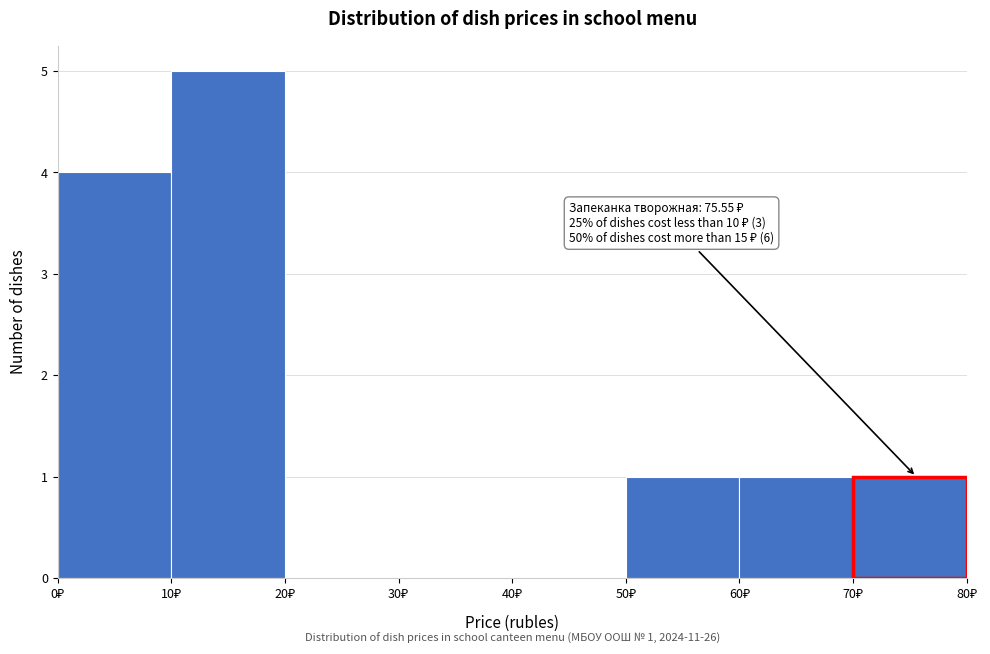

Over which range of the x-axis is the bar tallest?

10 to 20